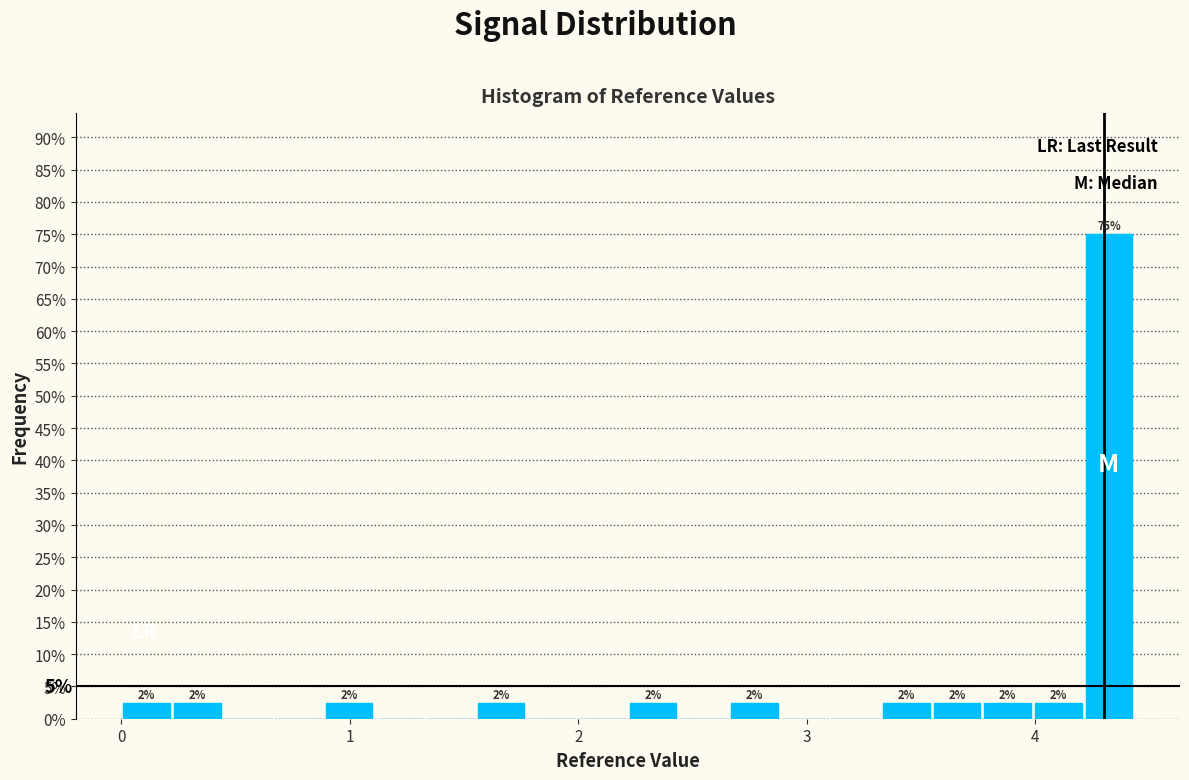

Read against the x-axis, roughly where is the centre of the tallest bar?

4.3